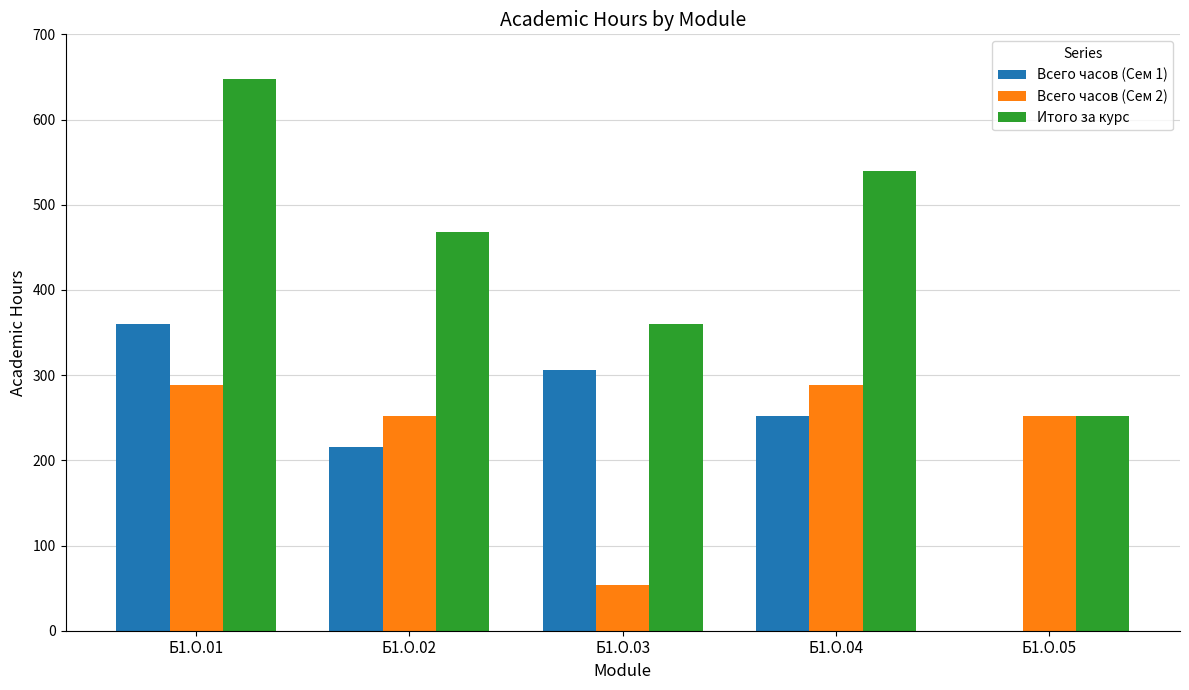

What is the average value of the Всего часов (Сем 2) series?

227